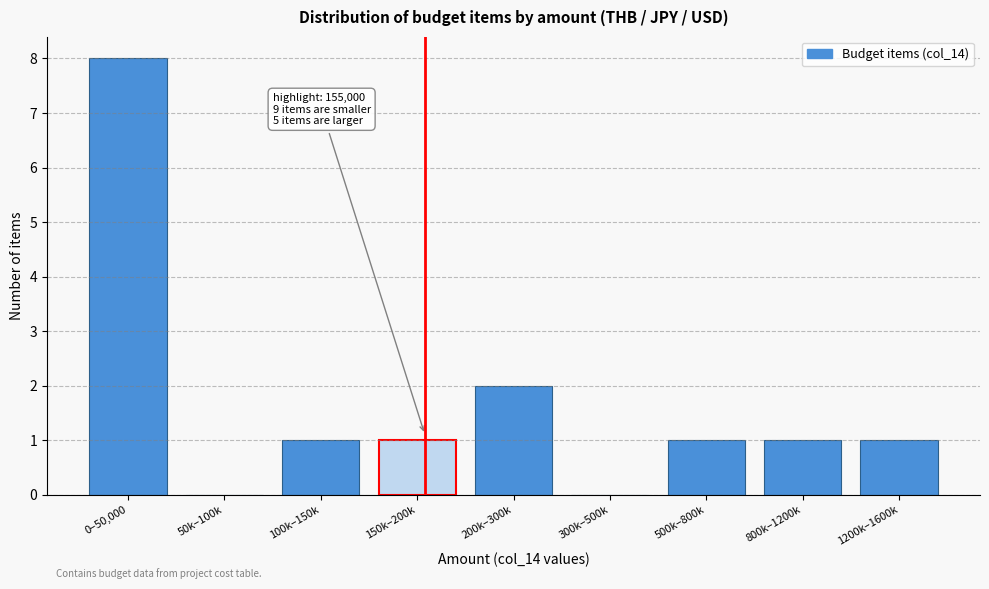

Reading left to right, extract all data points from this chart.

0–50,000=8	50k–100k=0	100k–150k=1	150k–200k=1	200k–300k=2	300k–500k=0	500k–800k=1	800k–1200k=1	1200k–1600k=1